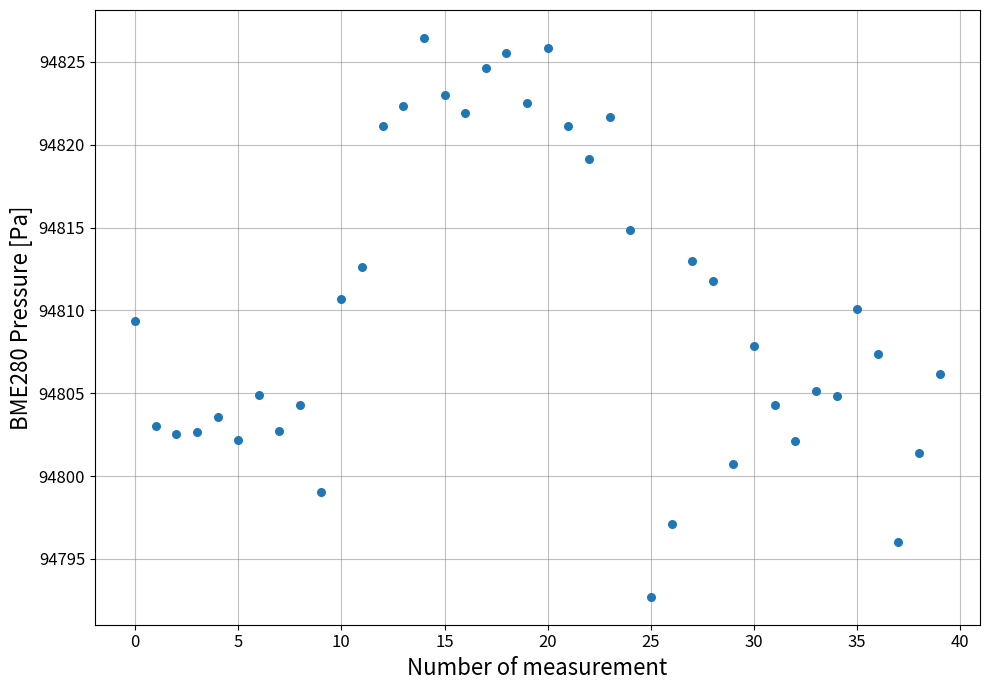

What is the range of Y values (max minus min)?

33.7